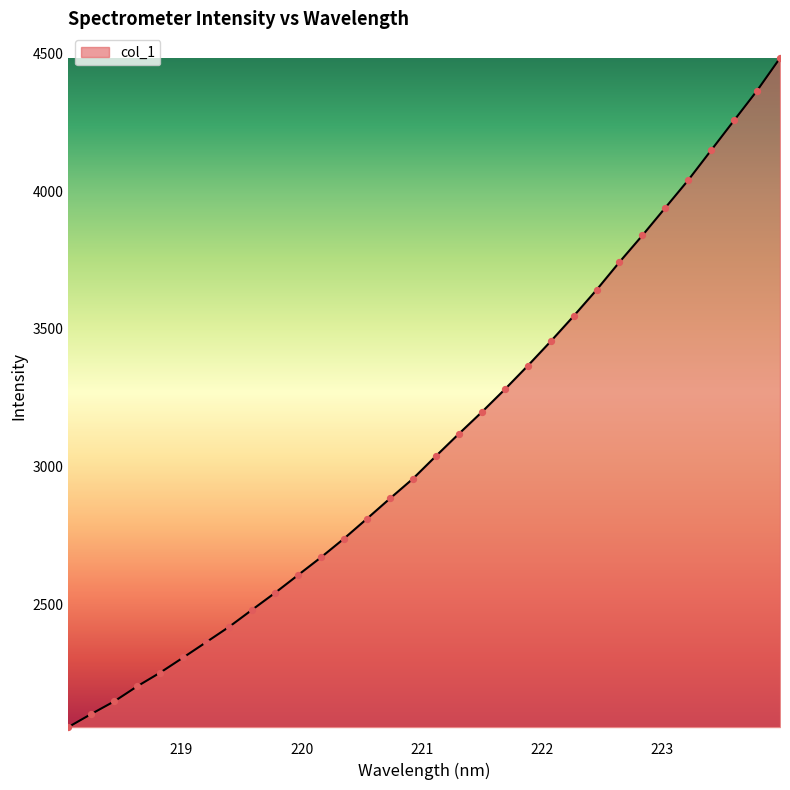

What is the maximum value shown in the chart?

4482.3